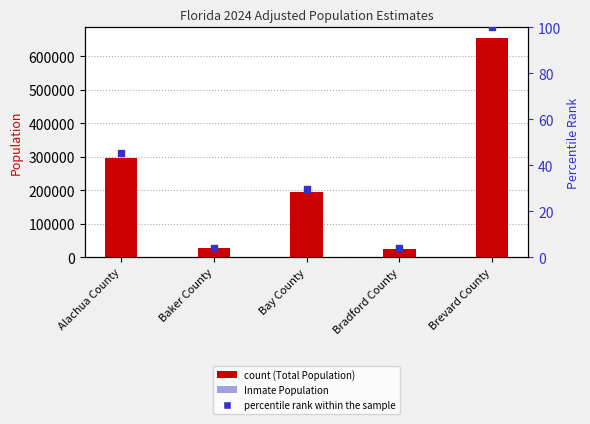

What are all the series names shown in the legend?

Total Population, Inmate Population, percentile rank within the sample